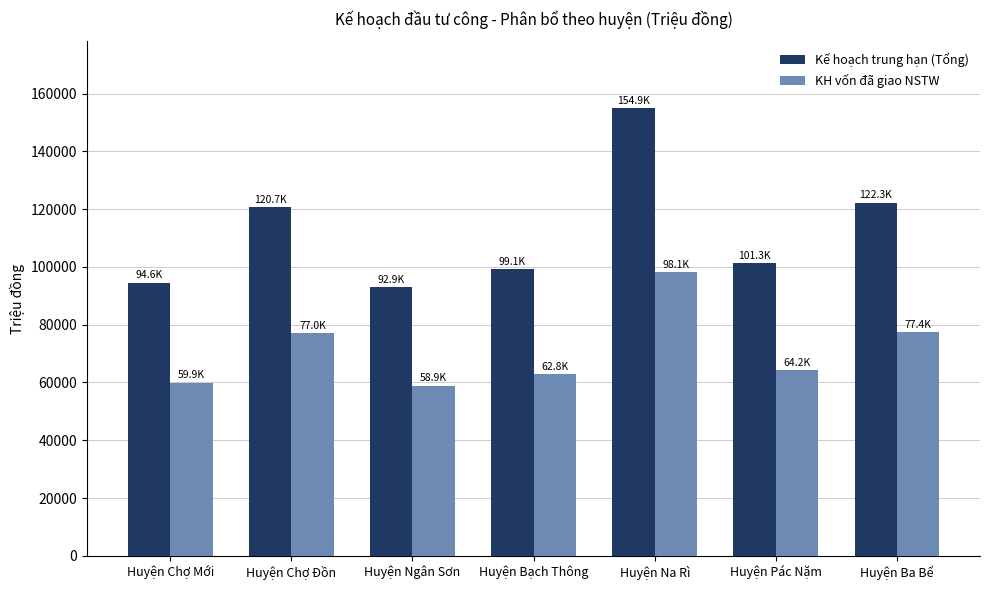

Between Huyện Ngân Sơn and Huyện Na Rì, which series saw the biggest shift?

Kế hoạch trung hạn (Tổng)